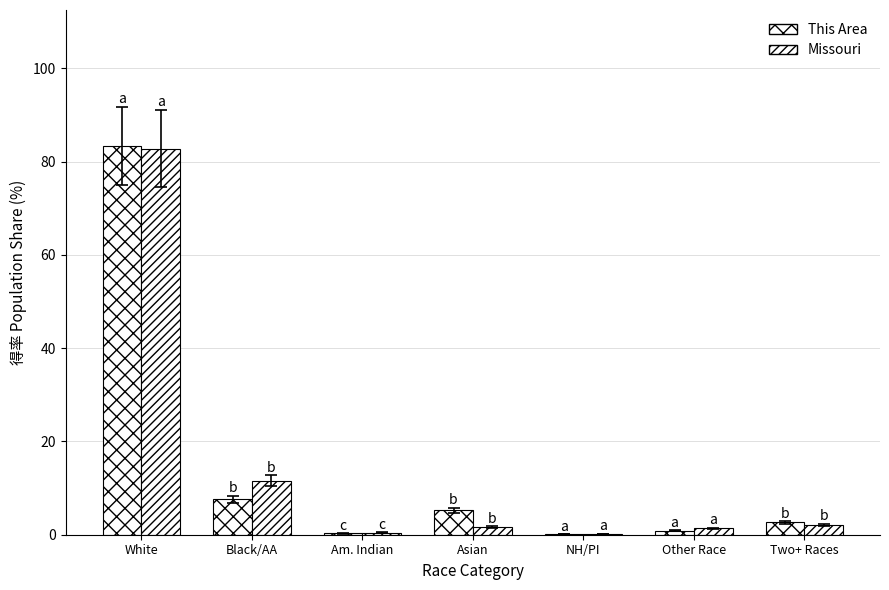

Which series has the largest range (max minus min)?

This Area